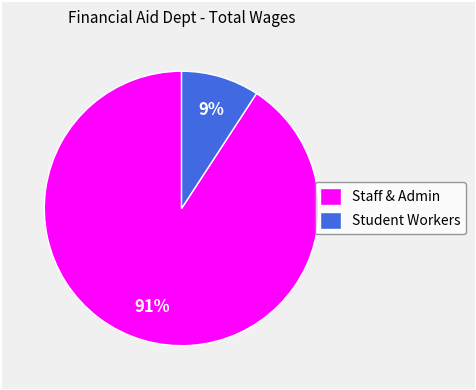

Rank the categories by value from highest to lowest.

Staff & Admin, Student Workers